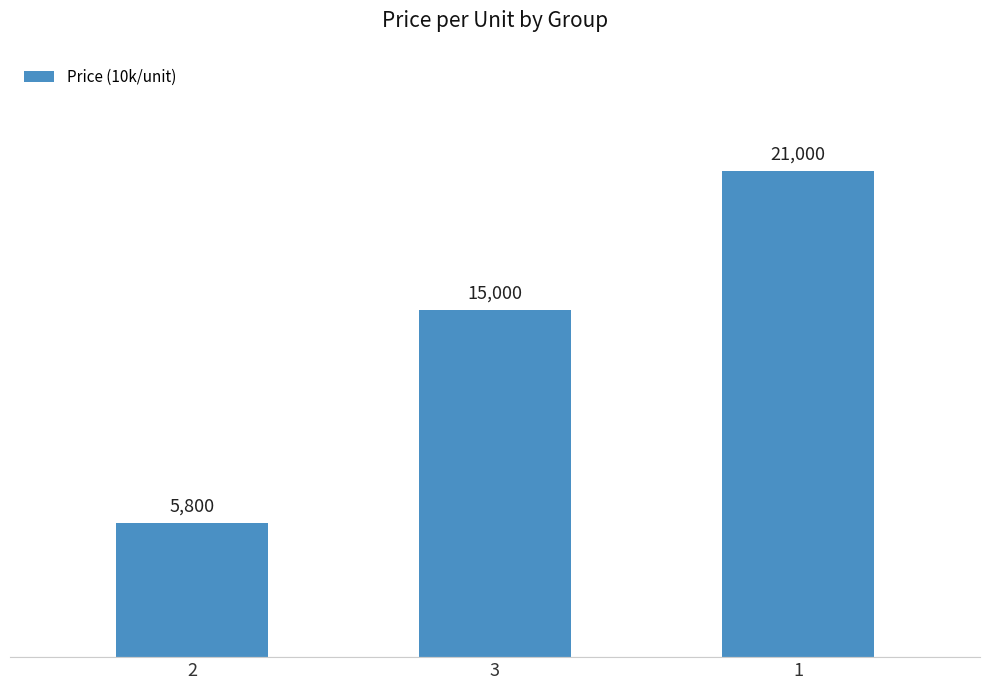

Does the chart contain any negative values?

No